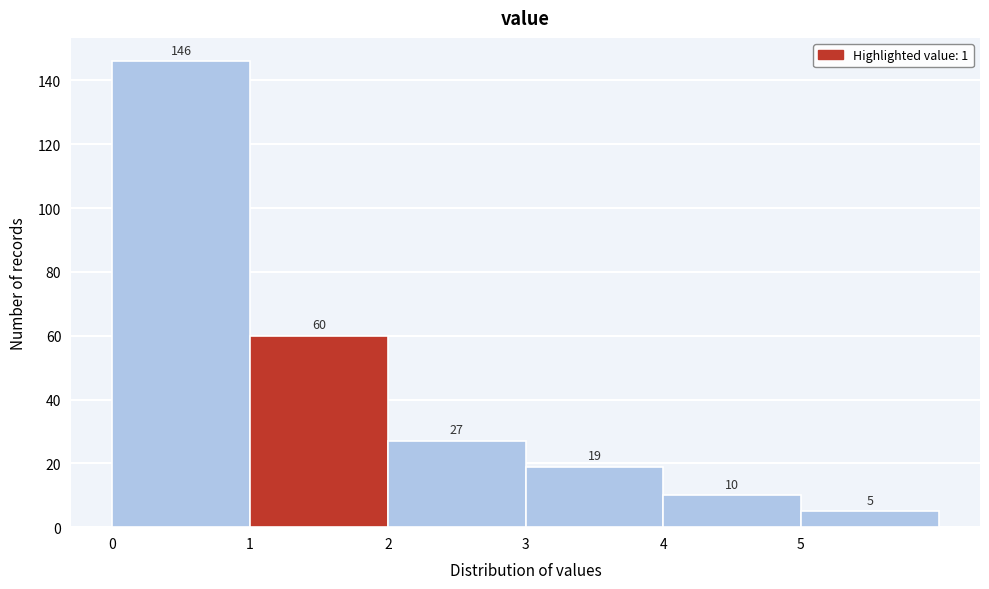

Reading left to right, transcribe this chart: for each bar, give the range it covers on the x-axis and its height.

0 to 1: 146
1 to 2: 60
2 to 3: 27
3 to 4: 19
4 to 5: 10
5 to 6: 5